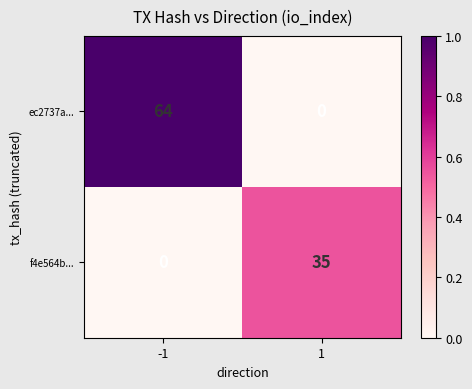

The ec2737a... series shows 0 at 1. True or false?

True